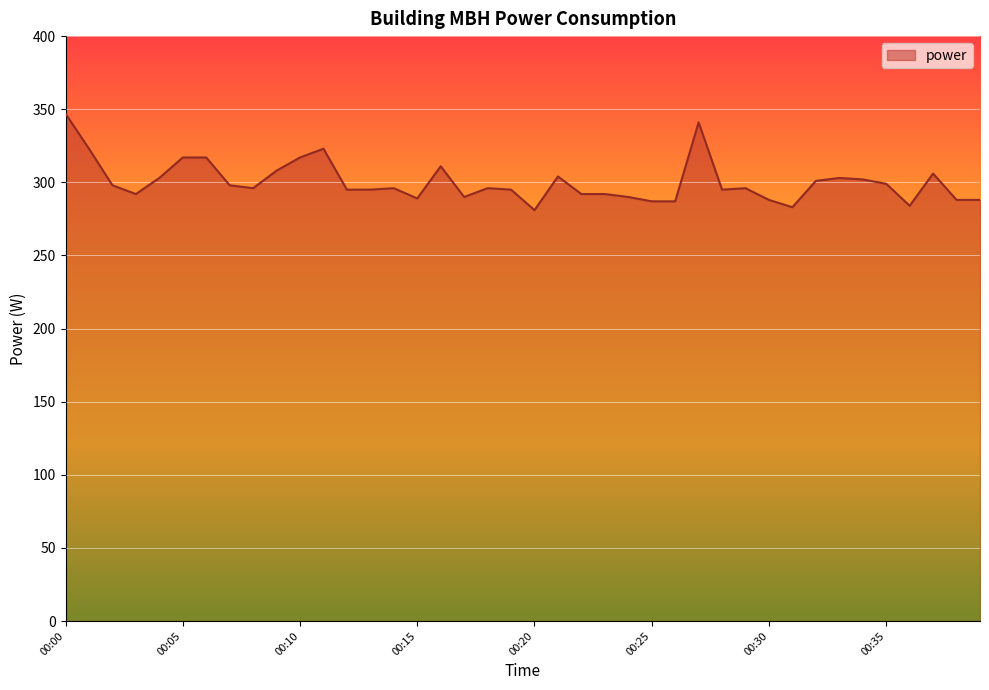

What is the minimum value shown in the chart?

281